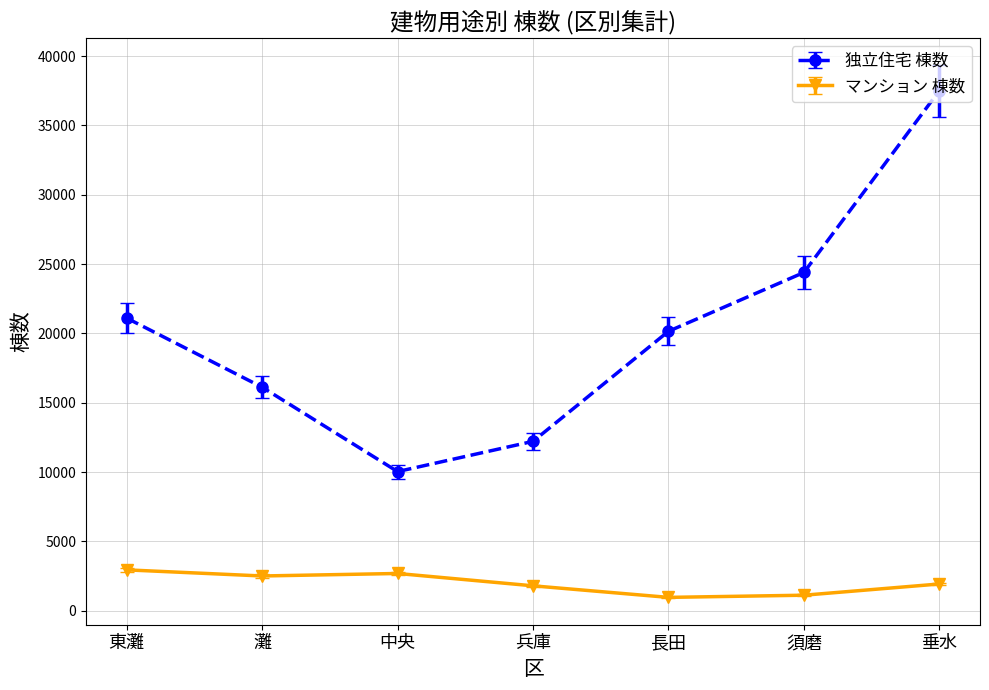

What is the difference between the 独立住宅 棟数 values at 東灘 and 兵庫?

8892